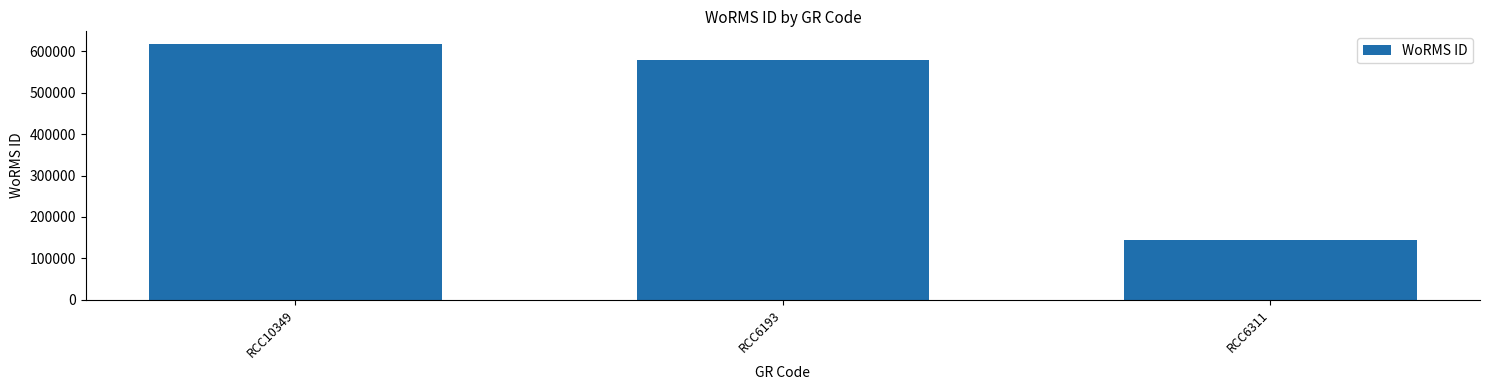

True or false: the data shows 577733 at RCC6193.

True